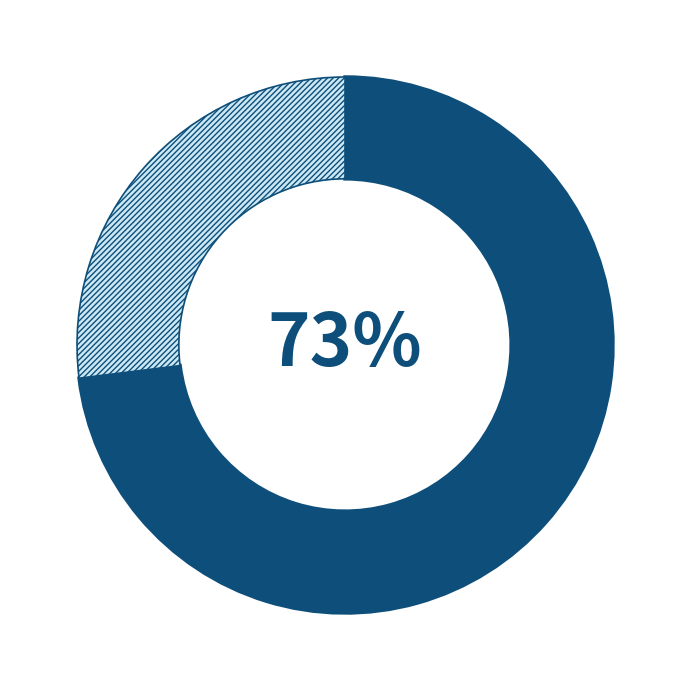

To the nearest percent, what is the difference between the largest and smallest slice percentages?

46%